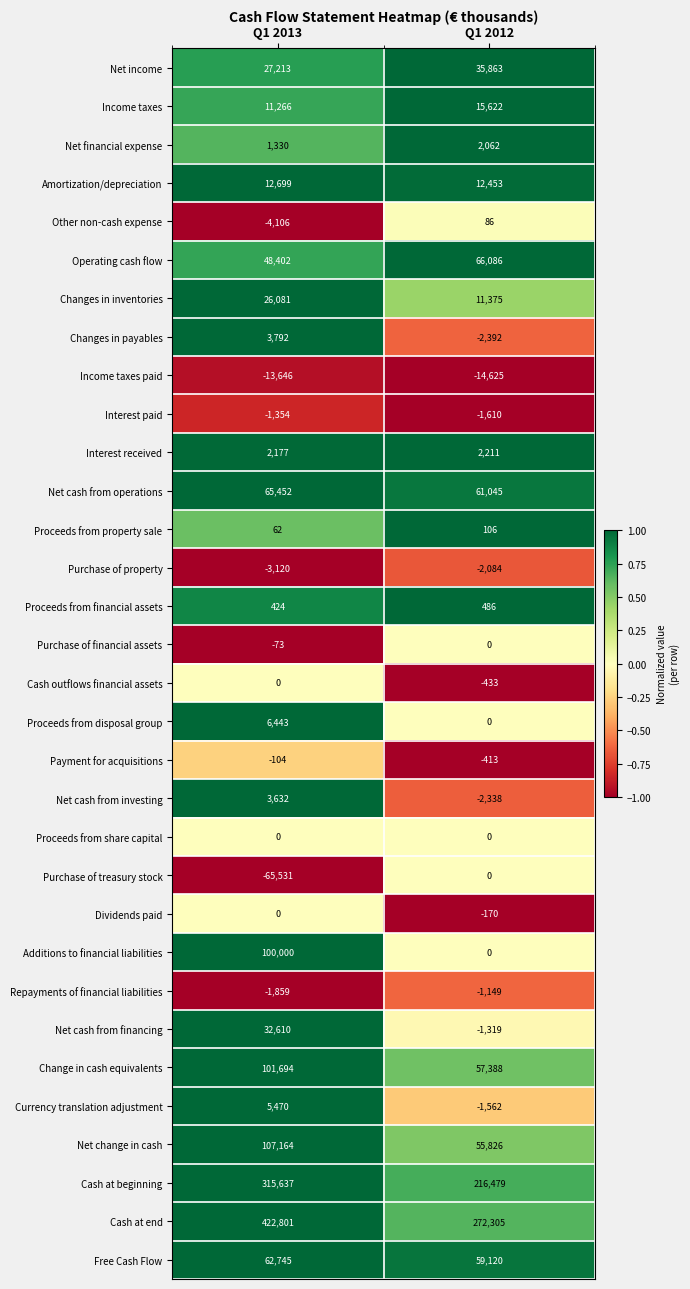

At how many categories does at least one series exceed 0?

2